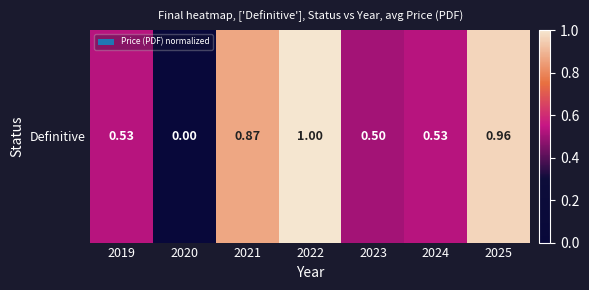

What is the difference between the second highest and second lowest values?

0.5